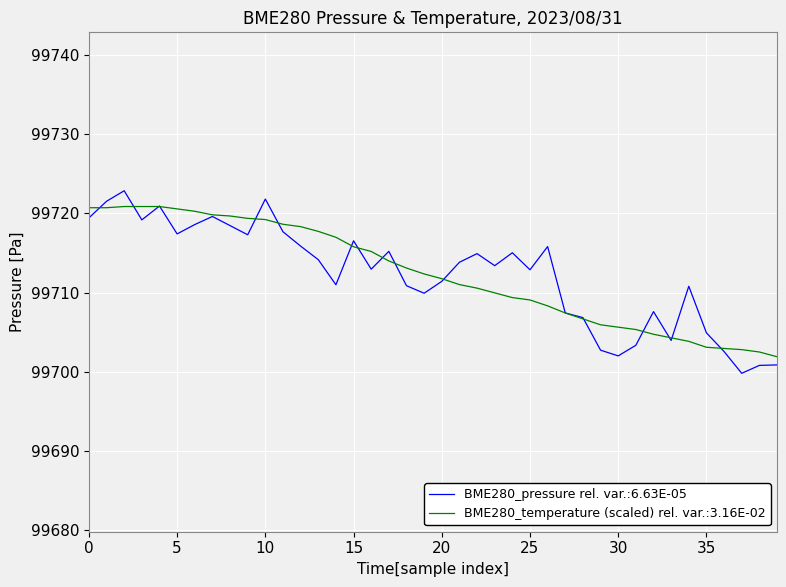

Which series has the largest range (max minus min)?

BME280_pressure rel. var.:6.63E-05